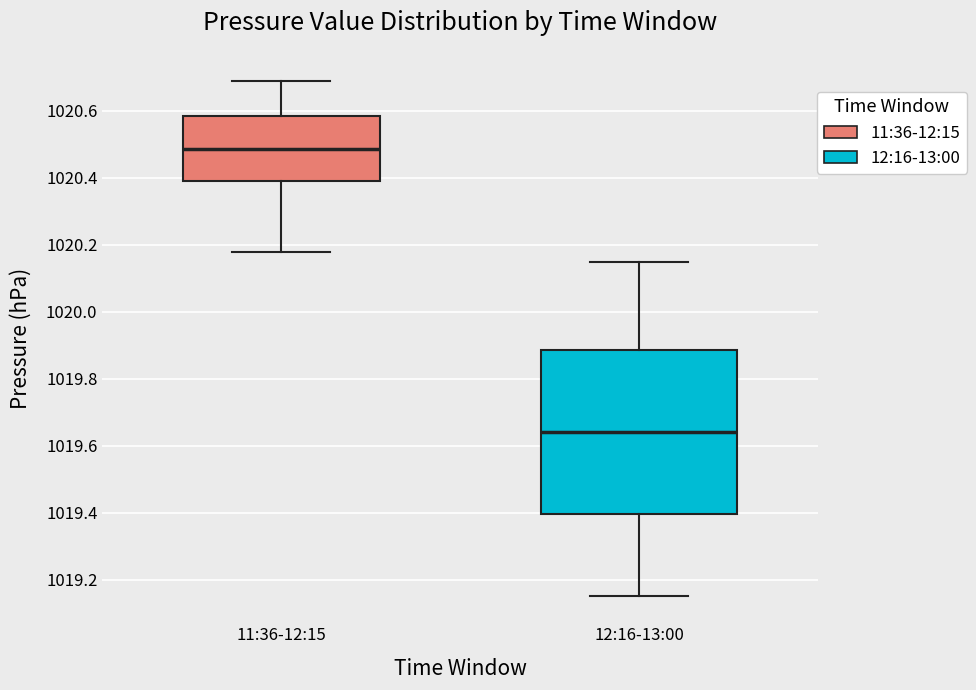

Where is the lower edge of the box for 12:16-13:00 on the y-axis? The values are not printed on the chart, so give them approximately, as read against the axis.

1019.40